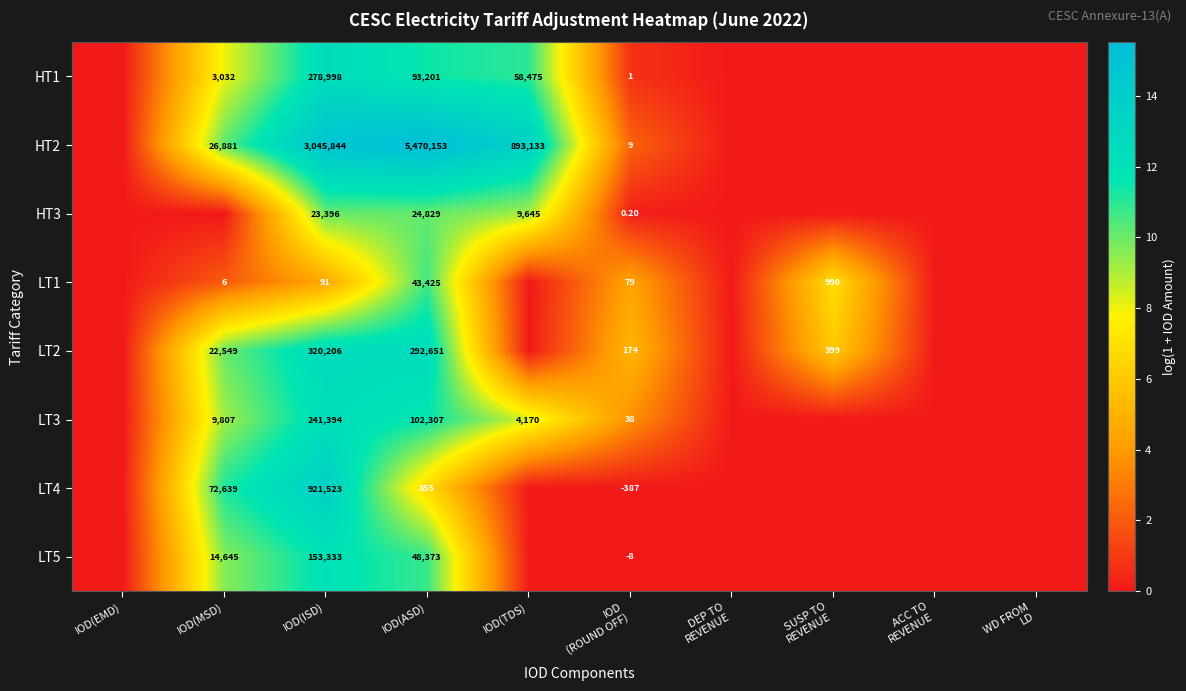

Rank the series at IOD(ISD) from highest to lowest value.

HT2, LT4, LT2, HT1, LT3, LT5, HT3, LT1